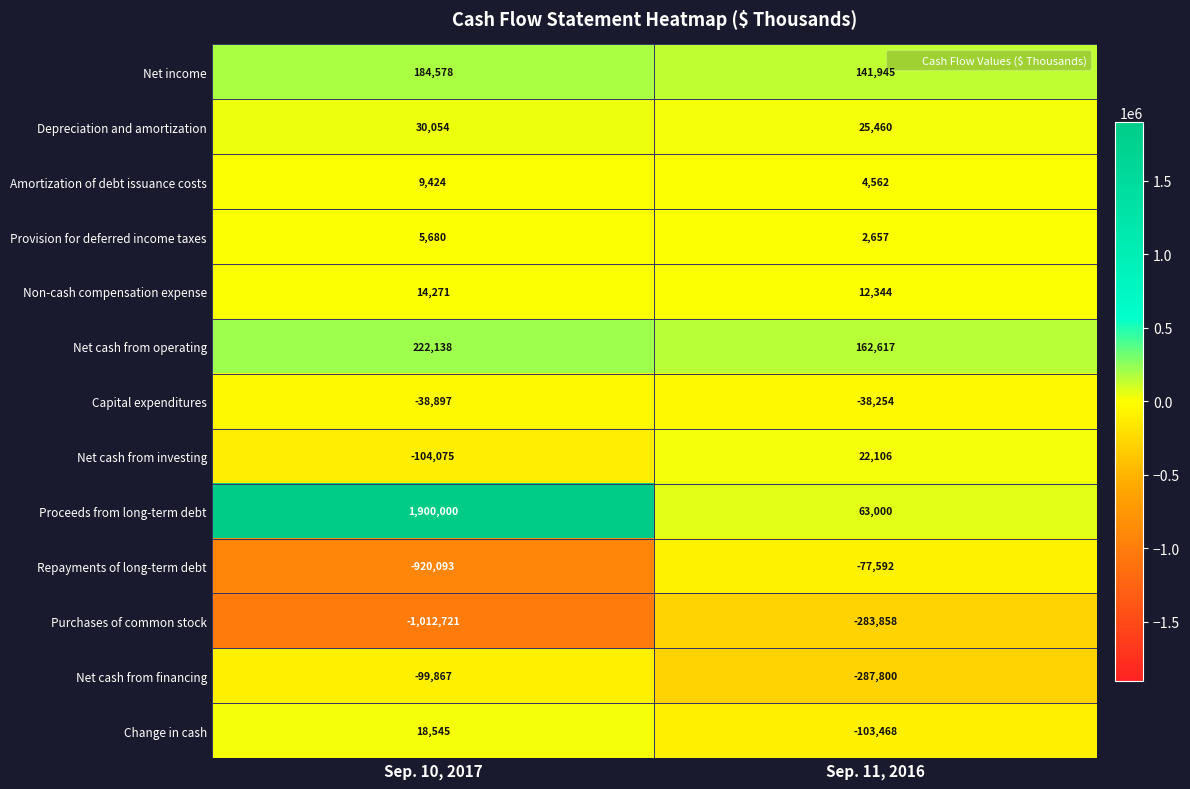

The value of Non-cash compensation expense at Sep. 10, 2017 is 14271. True or false?

True